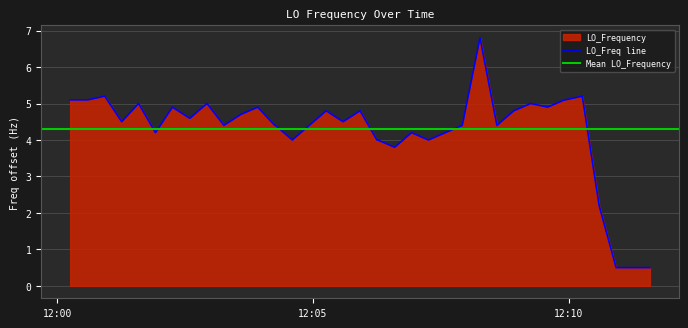

What is the smallest value displayed?

0.5